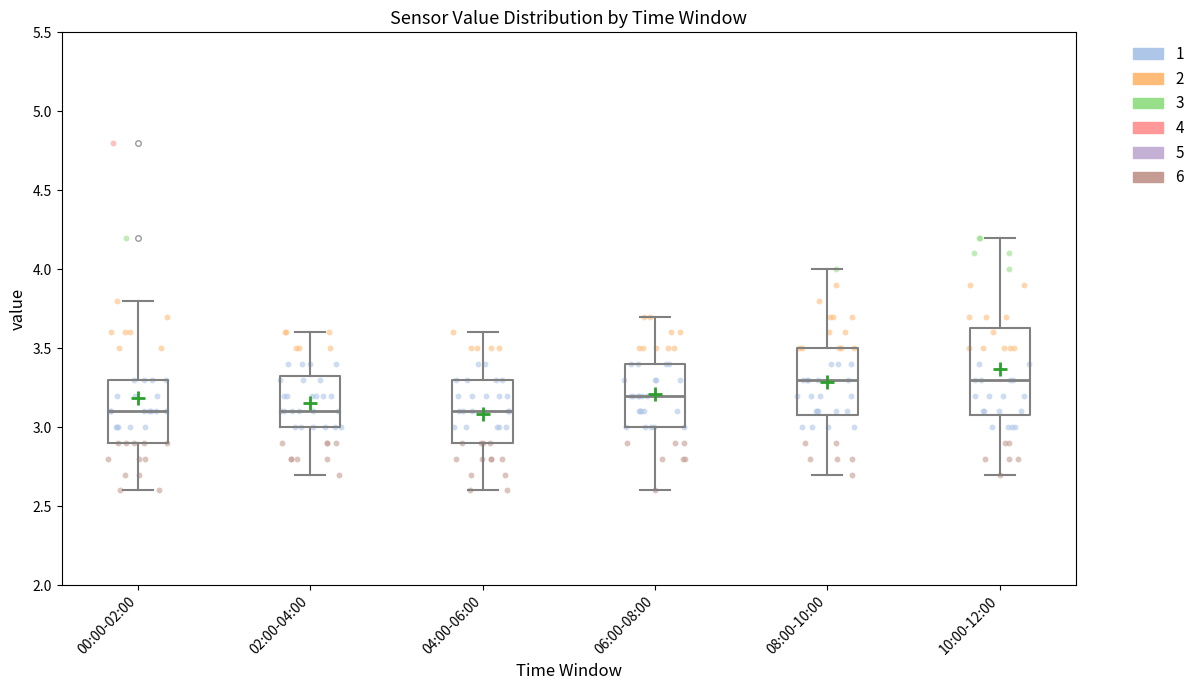

Reading left to right, read every box against the y-axis: the position of its median line, the range the box covers, and the ends of its whiskers. The values are not printed on the chart, so give them approximately, as read against the axis.

00:00-02:00: median 3.10, box 2.90 to 3.30, whiskers 2.60 to 3.80
02:00-04:00: median 3.10, box 3.00 to 3.35, whiskers 2.70 to 3.60
04:00-06:00: median 3.10, box 2.90 to 3.30, whiskers 2.60 to 3.60
06:00-08:00: median 3.20, box 3.00 to 3.40, whiskers 2.60 to 3.70
08:00-10:00: median 3.30, box 3.10 to 3.50, whiskers 2.70 to 4.00
10:00-12:00: median 3.30, box 3.10 to 3.65, whiskers 2.70 to 4.20